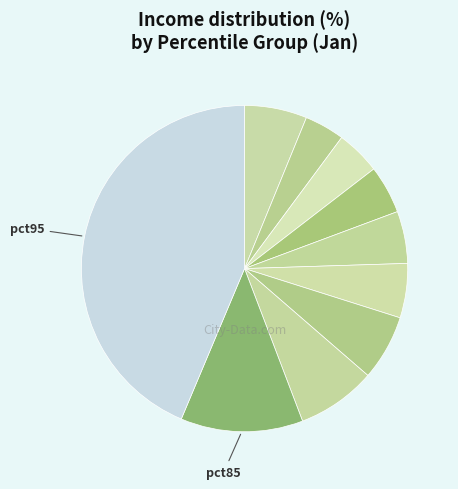

How many slices are in this pie chart?

10